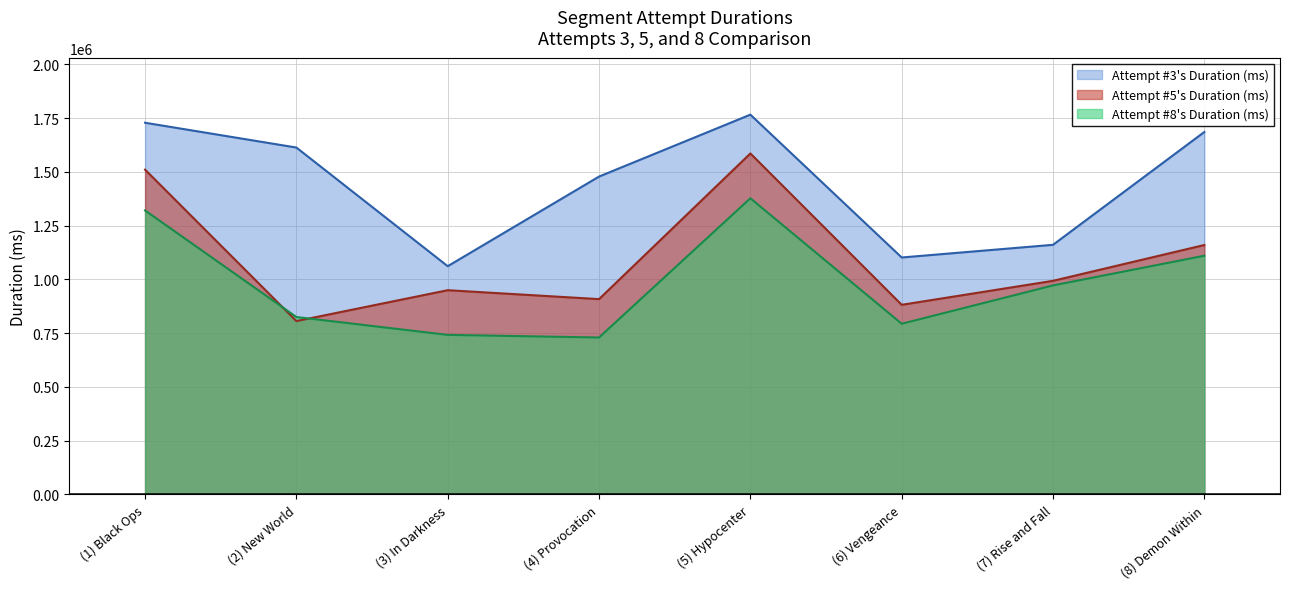

What is the total value across all series at (8) Demon Within?

3955840